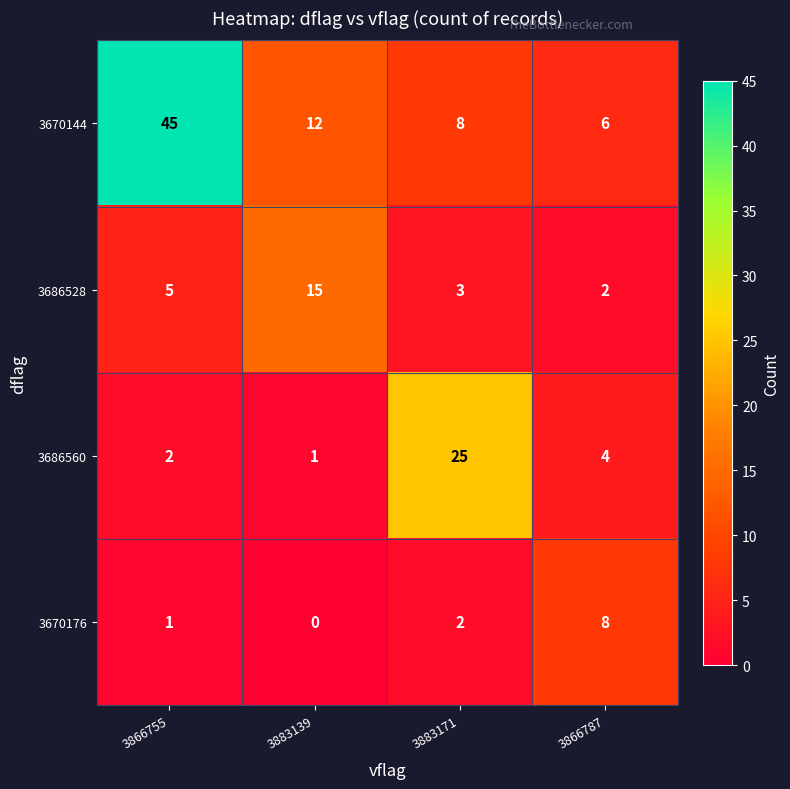

At which label is 3670144 closest to 25?

3883139